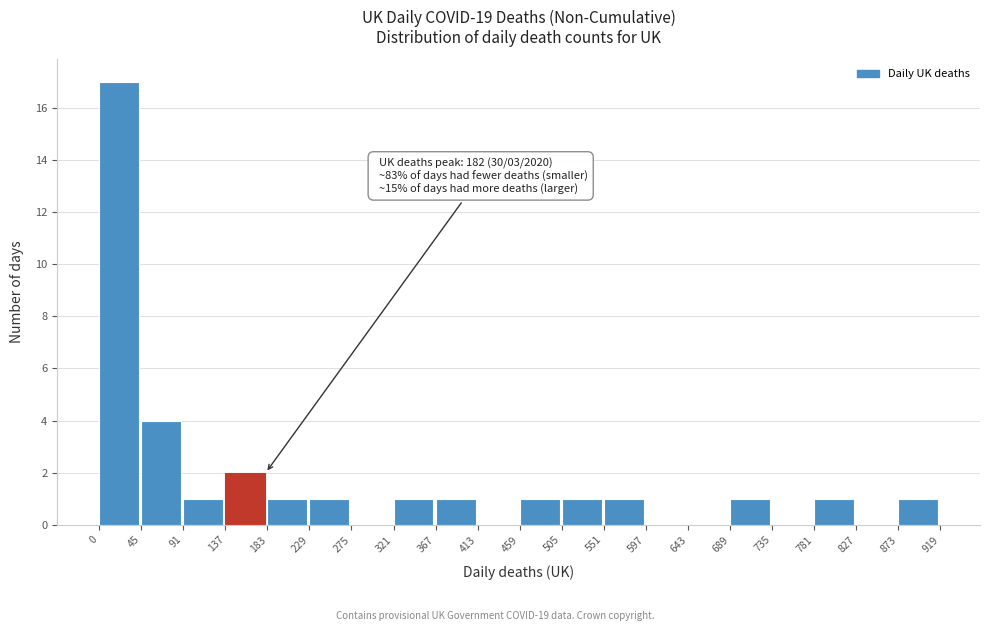

Over which range of the x-axis is the bar tallest?

0 to 45